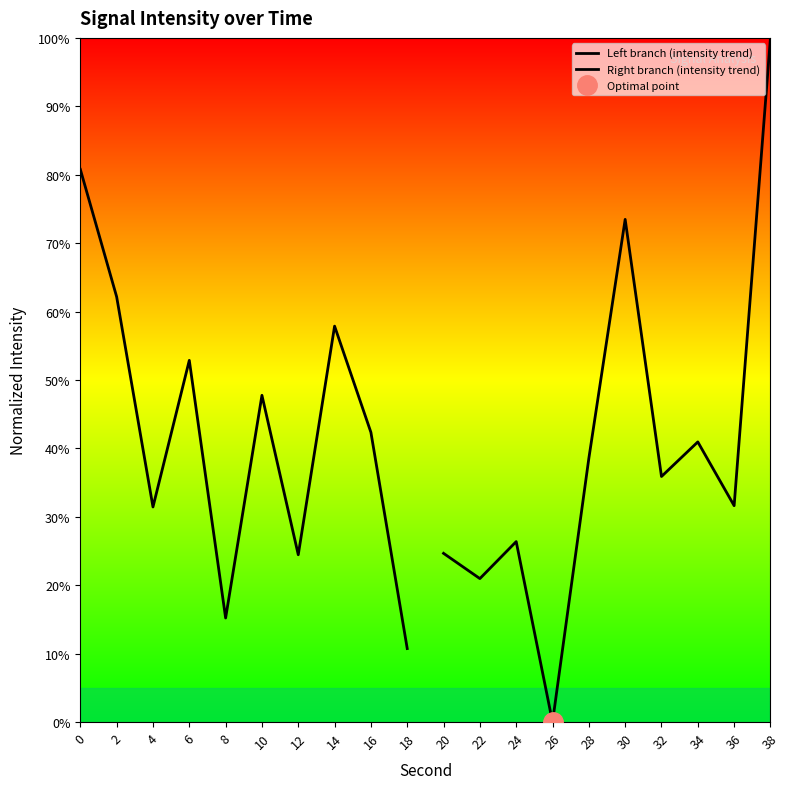

What are all the series names shown in the legend?

Left branch (intensity trend), Right branch (intensity trend)